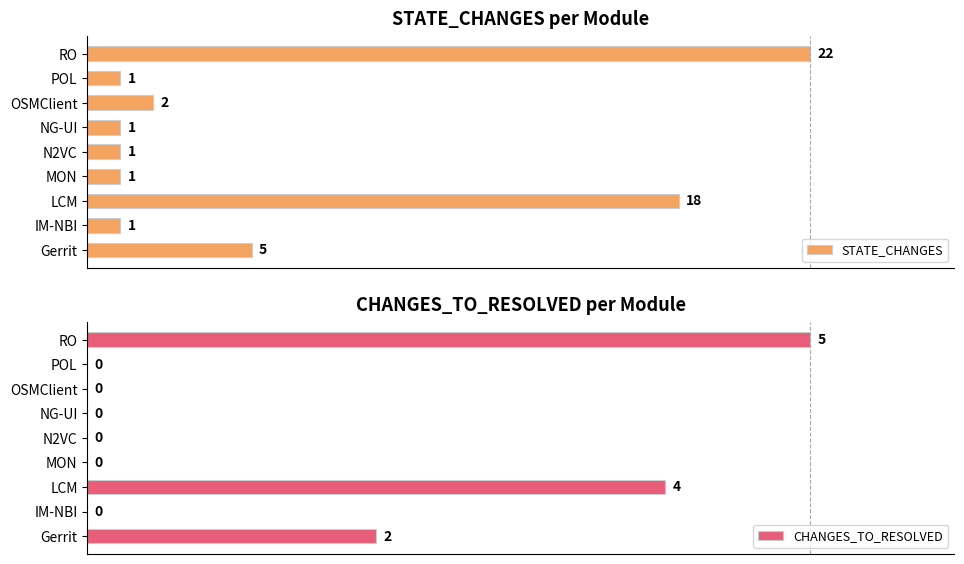

Are the bars grouped side by side (vs. stacked)?

Yes